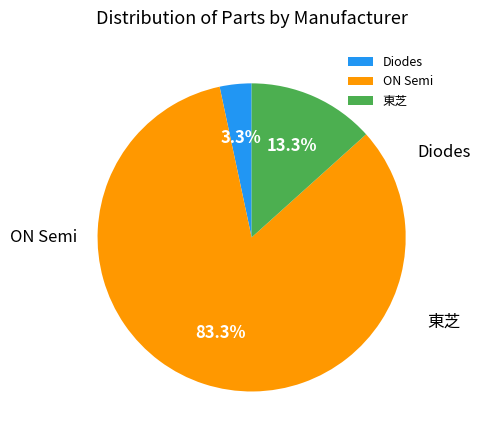

What is the majority slice?

ON Semi